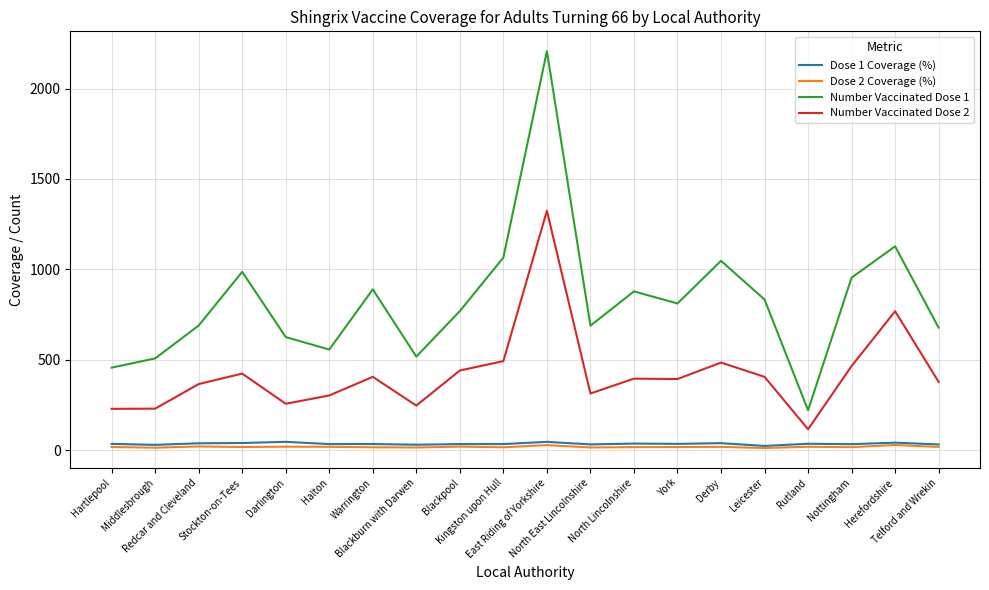

Which series has the widest spread of values?

Number Vaccinated Dose 1